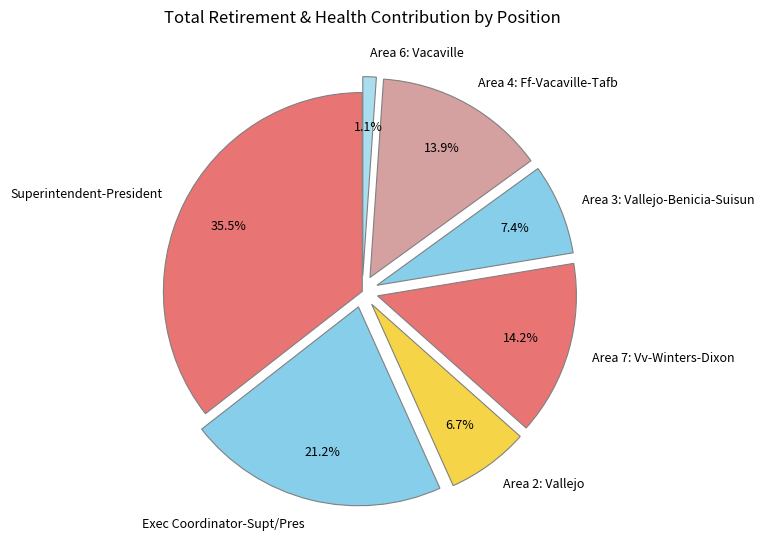

Is there any slice that represents more than half of the pie?

No